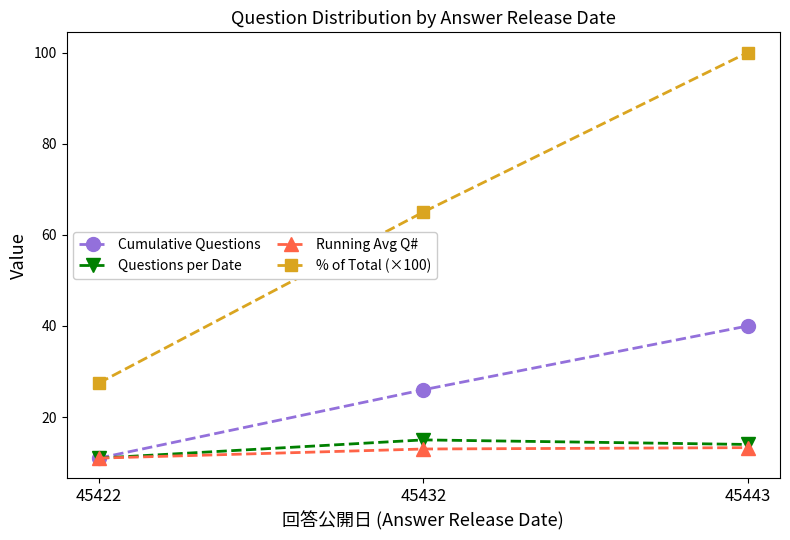

What is the total value across all series at 45443?

167.3